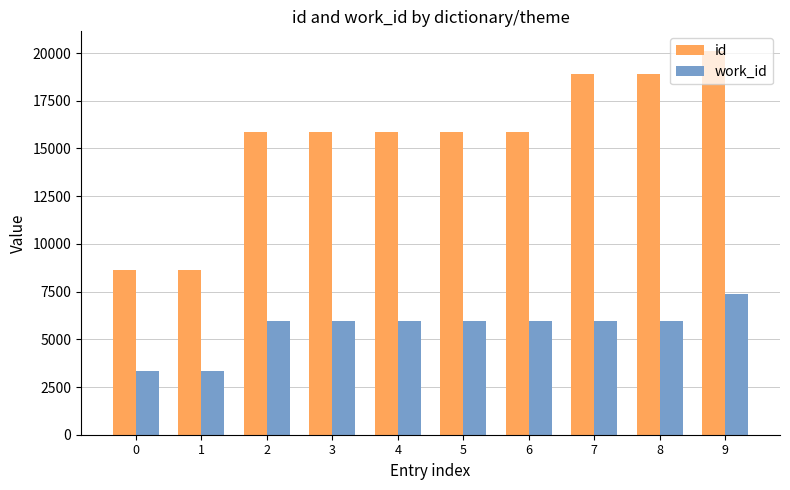

Which series changed the most between 1 and 8?

id